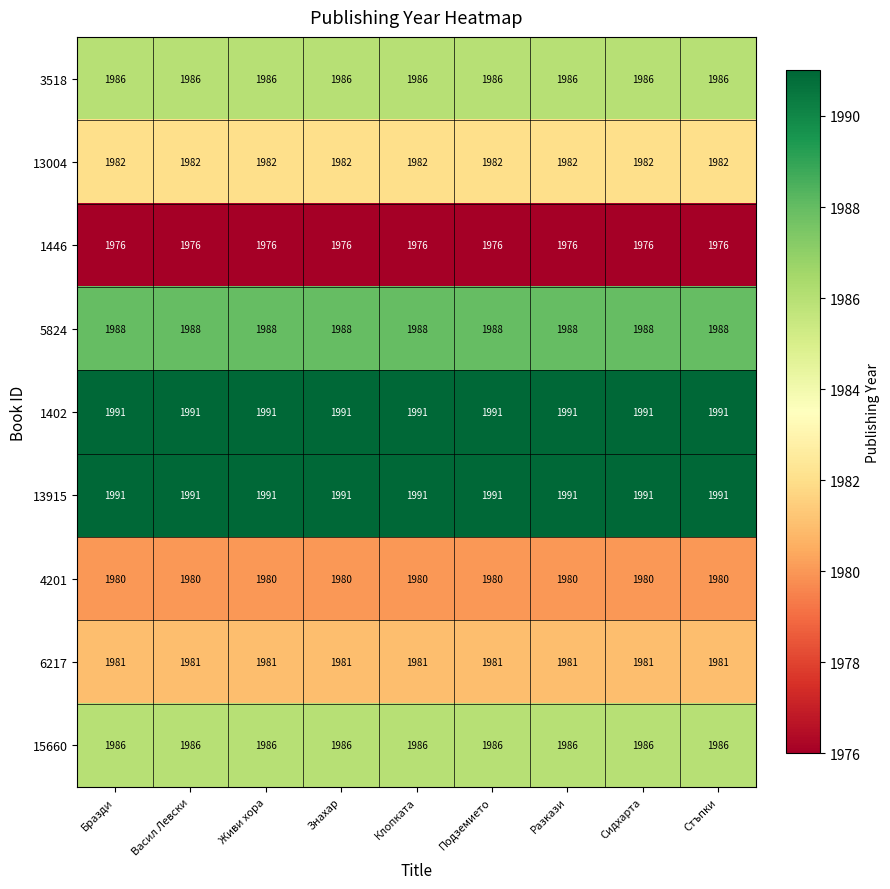

What is the spread (max minus min) of values at Клопката?

15